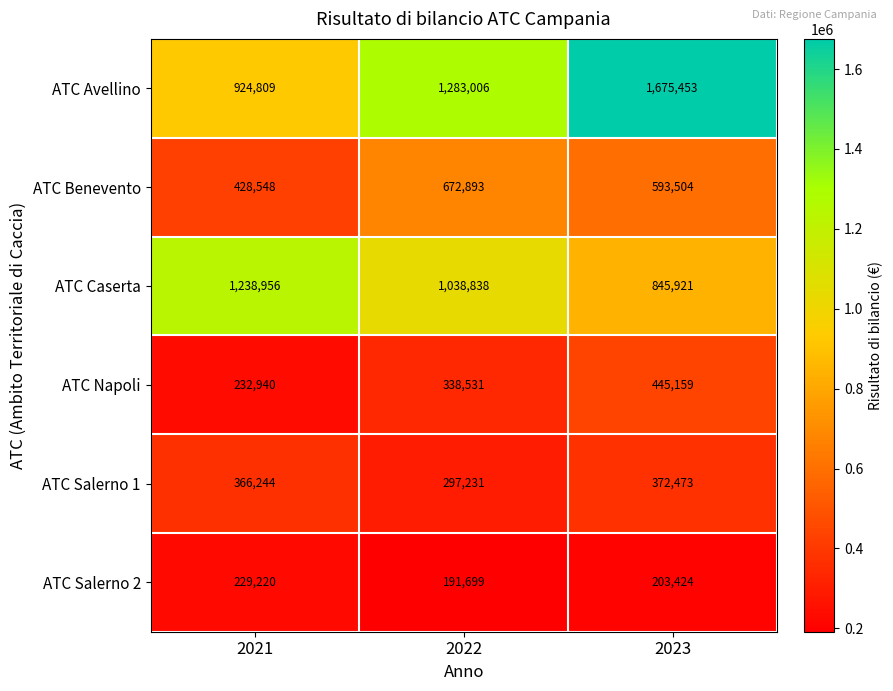

Which series has the widest spread of values?

ATC Avellino